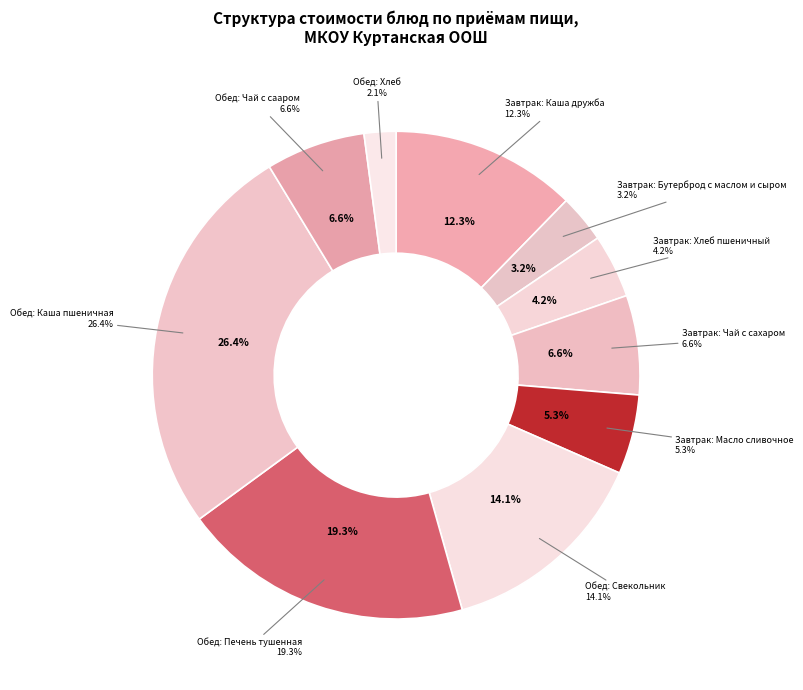

Which slice is the smallest?

Обед: Хлеб